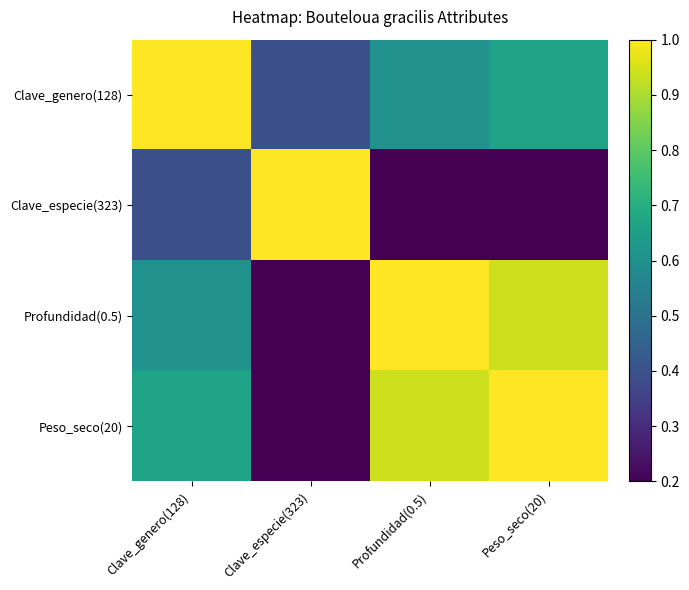

Reading right to left, what are all the values shown in this chart?

Clave_genero(128): Peso_seco(20)=0.7	Profundidad(0.5)=0.6	Clave_especie(323)=0.4	Clave_genero(128)=1.0
Clave_especie(323): Peso_seco(20)=0.1	Profundidad(0.5)=0.0	Clave_especie(323)=1.0	Clave_genero(128)=0.4
Profundidad(0.5): Peso_seco(20)=0.9	Profundidad(0.5)=1.0	Clave_especie(323)=0.0	Clave_genero(128)=0.6
Peso_seco(20): Peso_seco(20)=1.0	Profundidad(0.5)=0.9	Clave_especie(323)=0.1	Clave_genero(128)=0.7